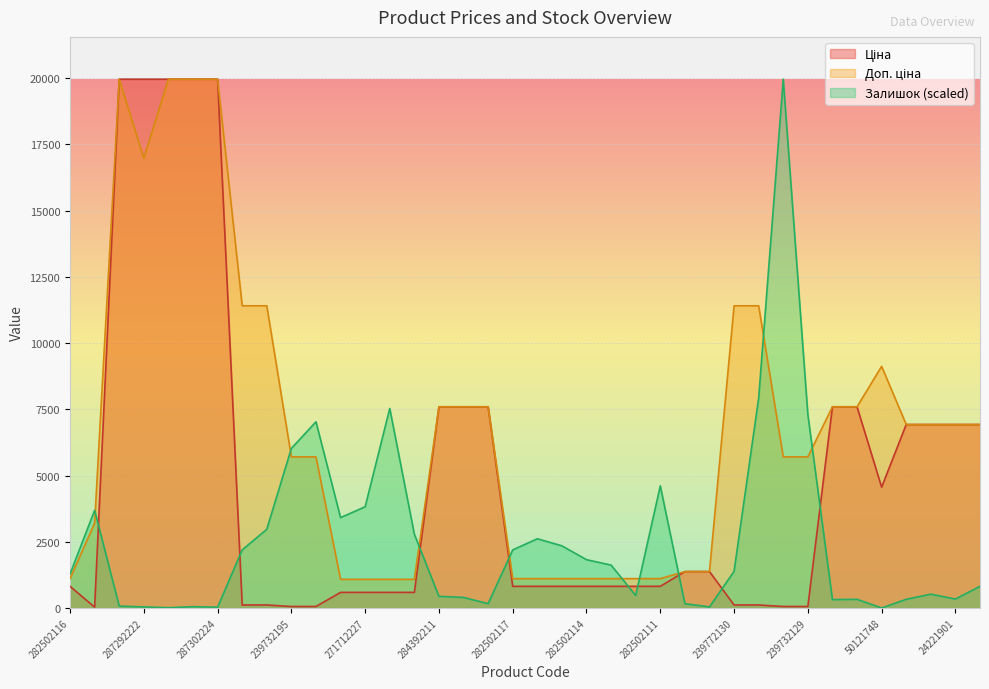

True or false: Доп. ціна has more than 0 points higher than both neighbors.

True